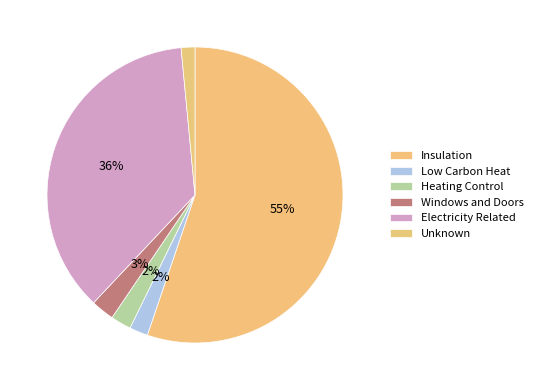

True or false: Heating Control accounts for 1% of the total.

False